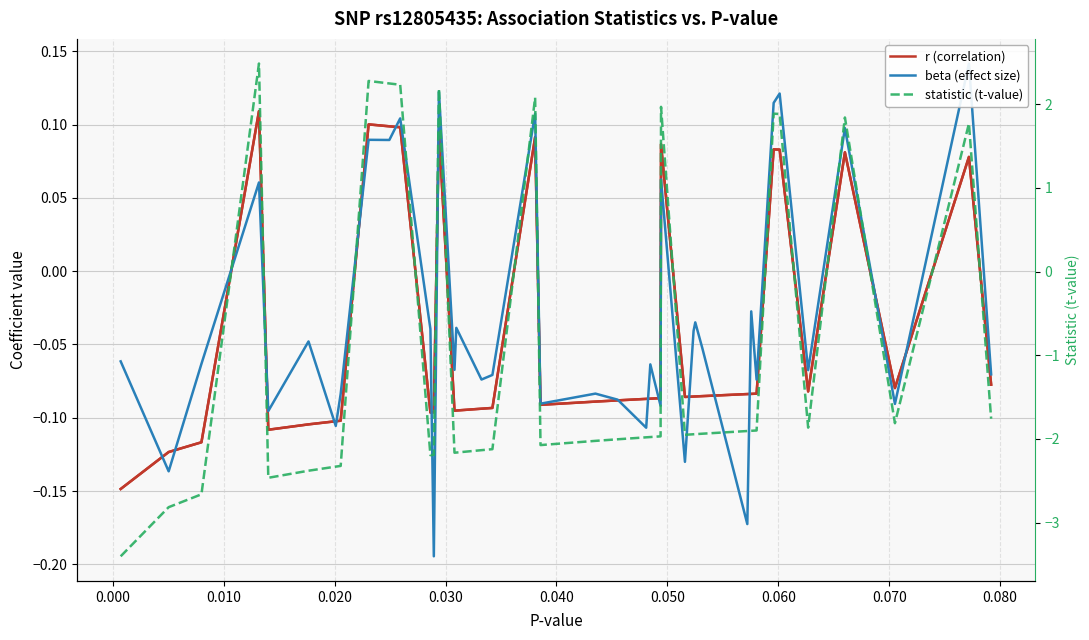

How many interior local valleys does the beta (effect size) series have?

15